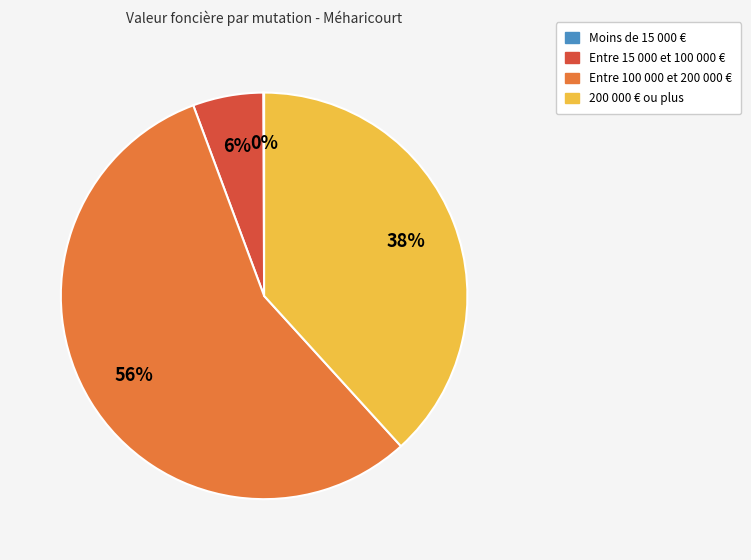

To the nearest percent, what is the average slice percentage?

25%